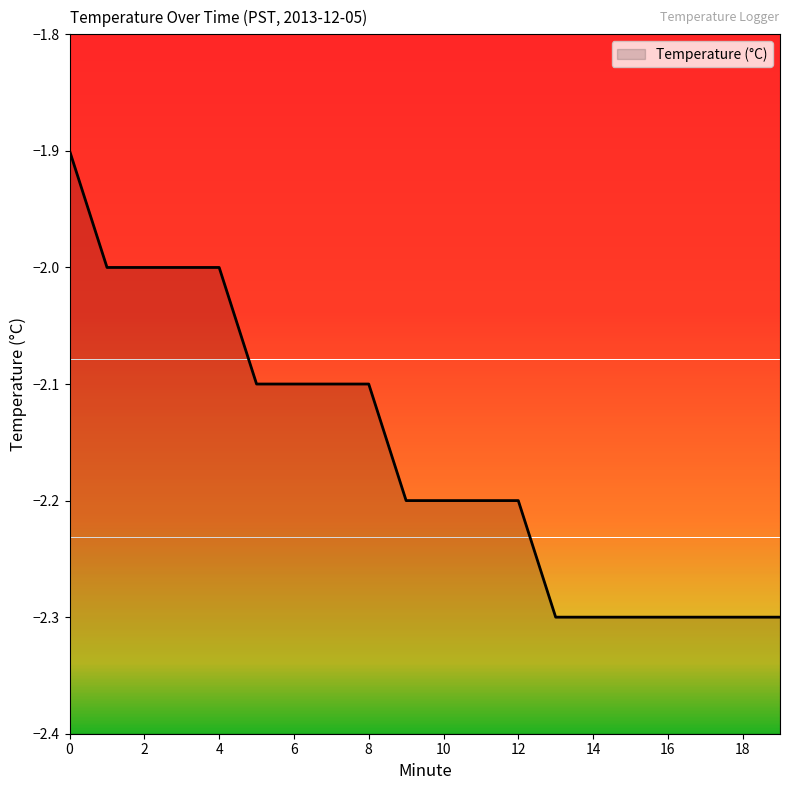

What is the change in value from 3 to 6?

-0.1